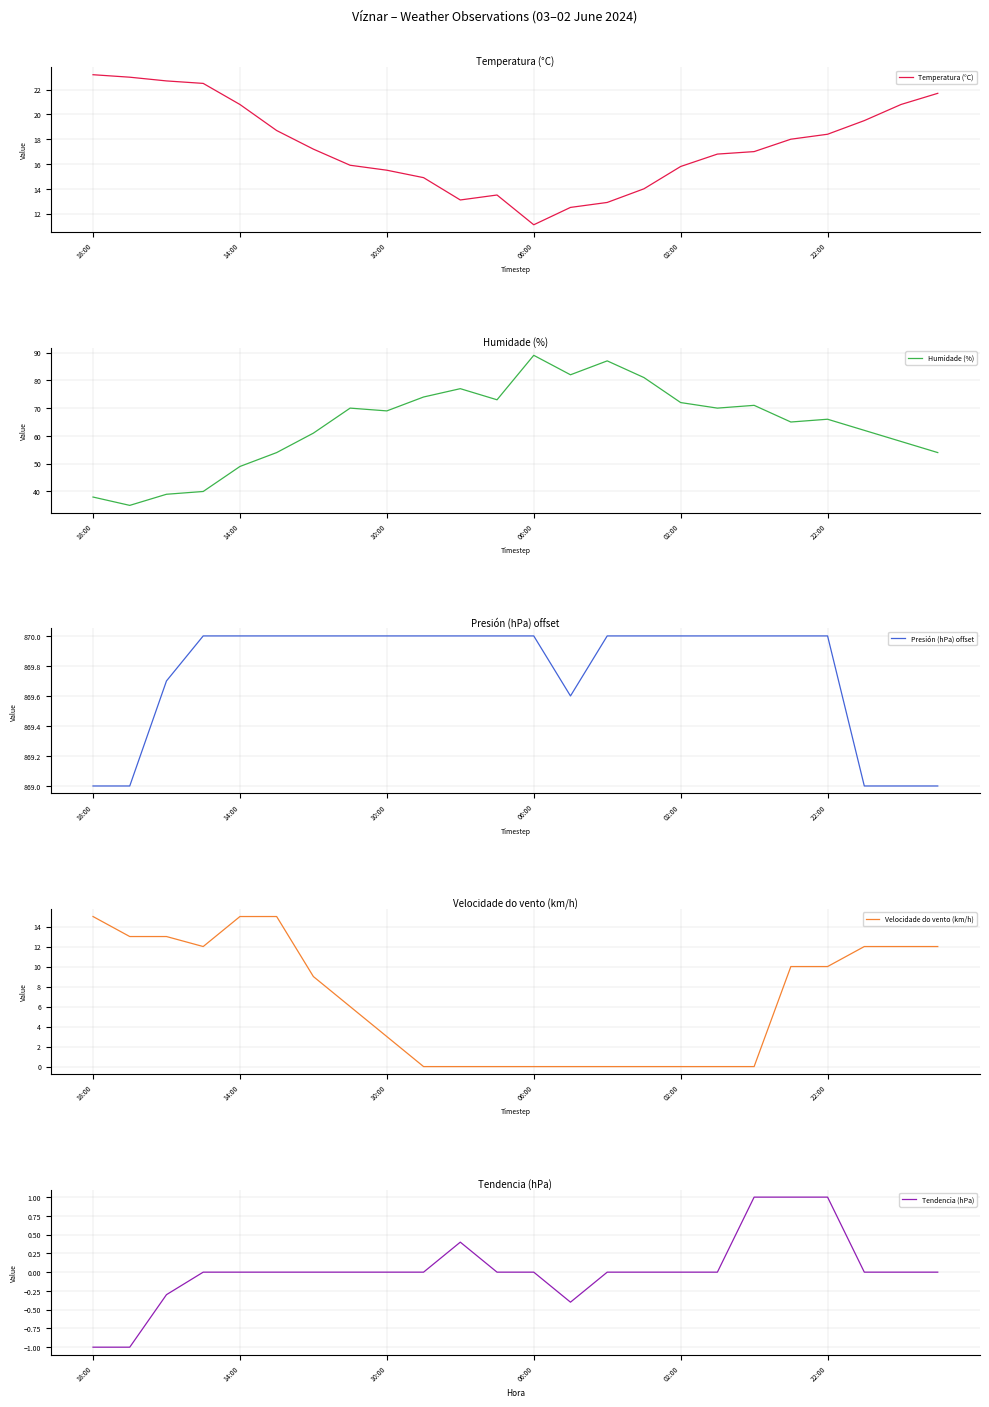

What is the highest value of the Temperatura (°C) series?

23.2